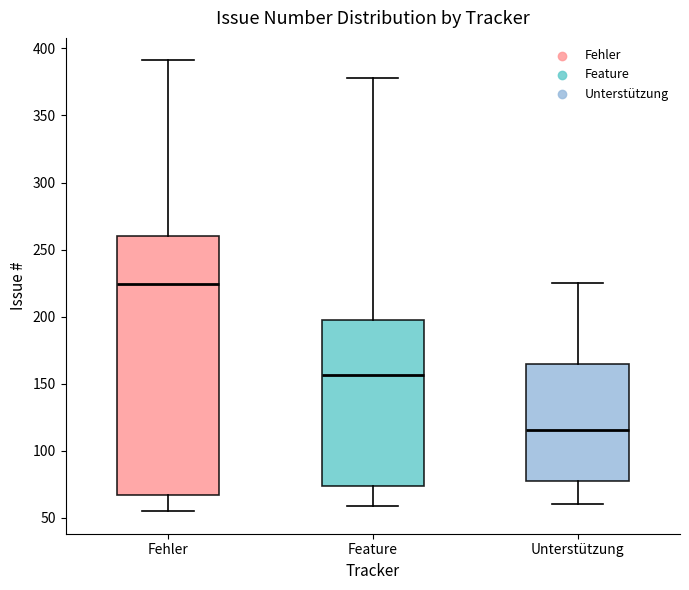

Which box is the tallest, from its lower edge to its upper edge?

Fehler